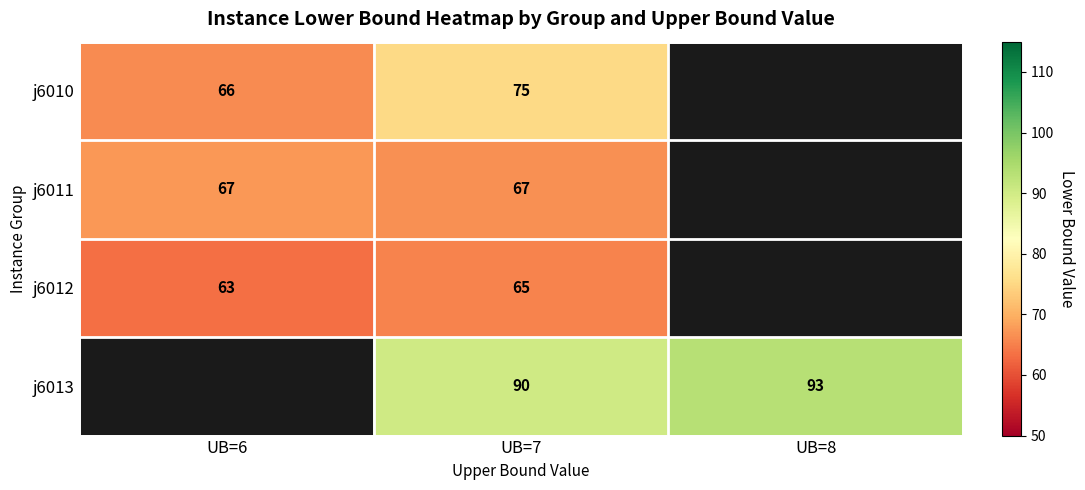

At how many categories does at least one series exceed 72?

2